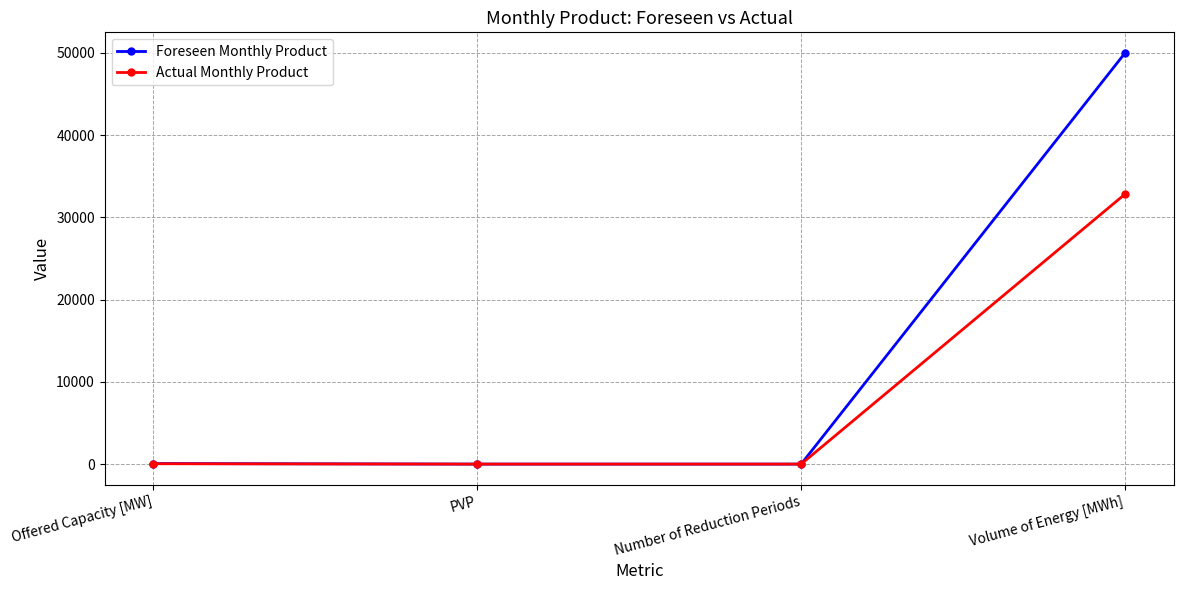

What position from the left is Offered Capacity [MW]?

1